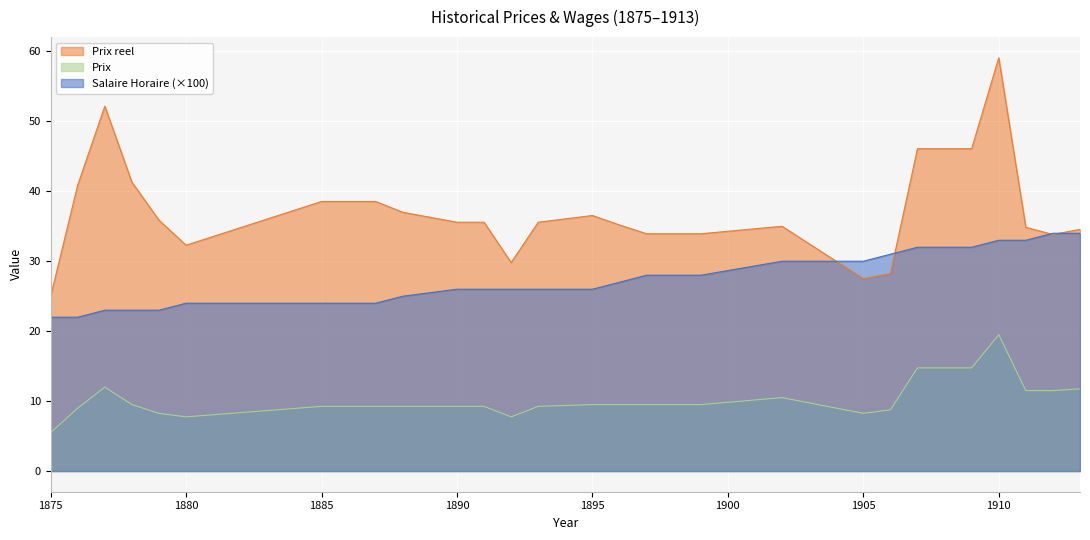

Reading right to left, transcribe all the data shown in this chart.

Salaire Horaire: 1913=34.0	1912=34.0	1911=33.0	1910=33.0	1909=32.0	1908=32.0	1907=32.0	1906=31.0	1905=30.0	1902=30.0	1899=28.0	1898=28.0	1897=28.0	1896=27.0	1895=26.0	1893=26.0	1892=26.0	1891=26.0	1890=26.0	1888=25.0	1887=24.0	1886=24.0	1885=24.0	1880=24.0	1879=23.0	1878=23.0	1877=23.0	1876=22.0	1875=22.0
Prix reel: 1913=34.6	1912=33.8	1911=34.8	1910=59.1	1909=46.1	1908=46.1	1907=46.1	1906=28.2	1905=27.5	1902=35.0	1899=33.9	1898=33.9	1897=33.9	1896=35.2	1895=36.5	1893=35.6	1892=29.8	1891=35.6	1890=35.6	1888=37.0	1887=38.5	1886=38.5	1885=38.5	1880=32.3	1879=35.9	1878=41.3	1877=52.2	1876=40.9	1875=25.0
Prix: 1913=11.8	1912=11.5	1911=11.5	1910=19.5	1909=14.8	1908=14.8	1907=14.8	1906=8.8	1905=8.2	1902=10.5	1899=9.5	1898=9.5	1897=9.5	1896=9.5	1895=9.5	1893=9.2	1892=7.8	1891=9.2	1890=9.2	1888=9.2	1887=9.2	1886=9.2	1885=9.2	1880=7.8	1879=8.2	1878=9.5	1877=12.0	1876=9.0	1875=5.5